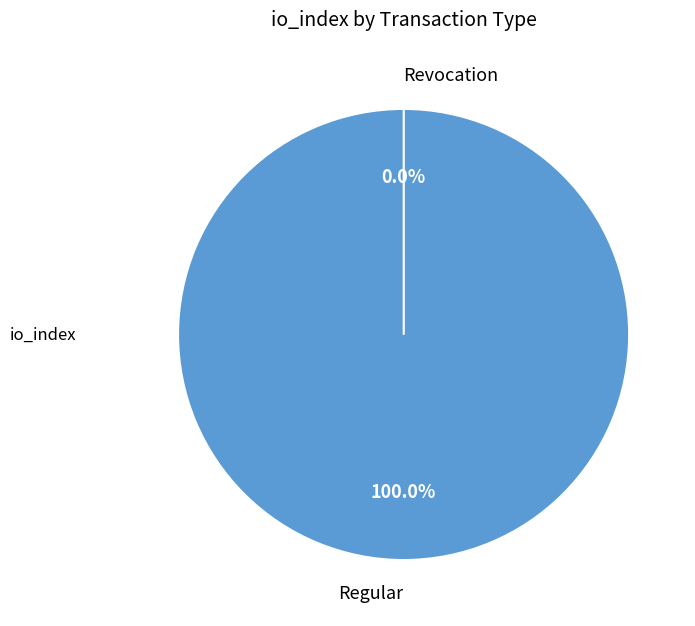

What is the smallest slice in the pie chart?

Revocation (io_index=0)